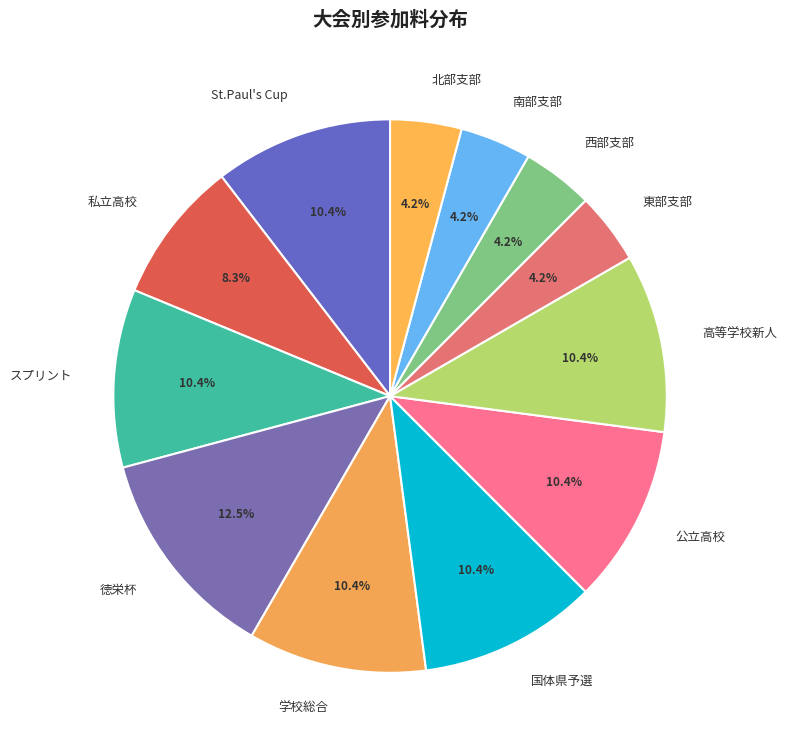

What percentage is the 南部支部 slice, to the nearest percent?

4%